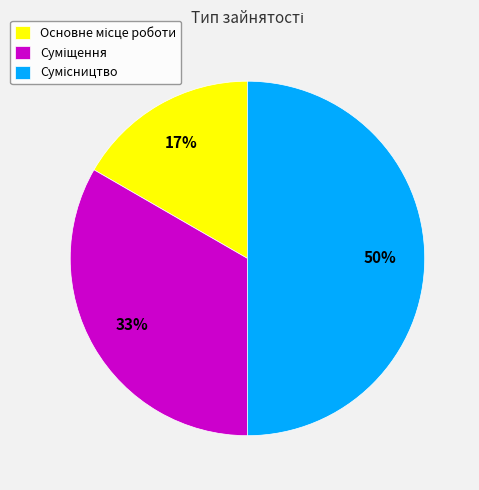

To the nearest percent, what is the difference between the largest and smallest slice percentages?

33%